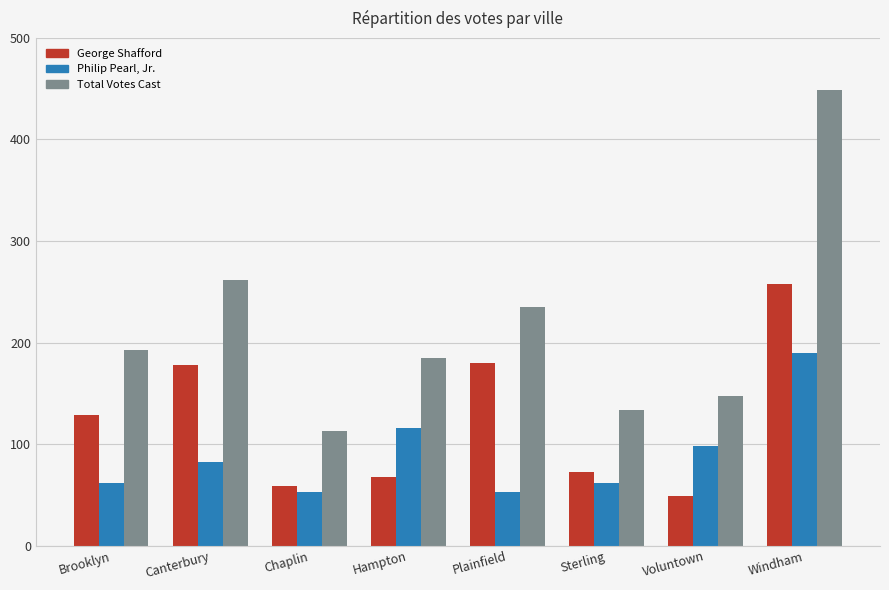

What is the label of the 7th bar from the right?

Canterbury